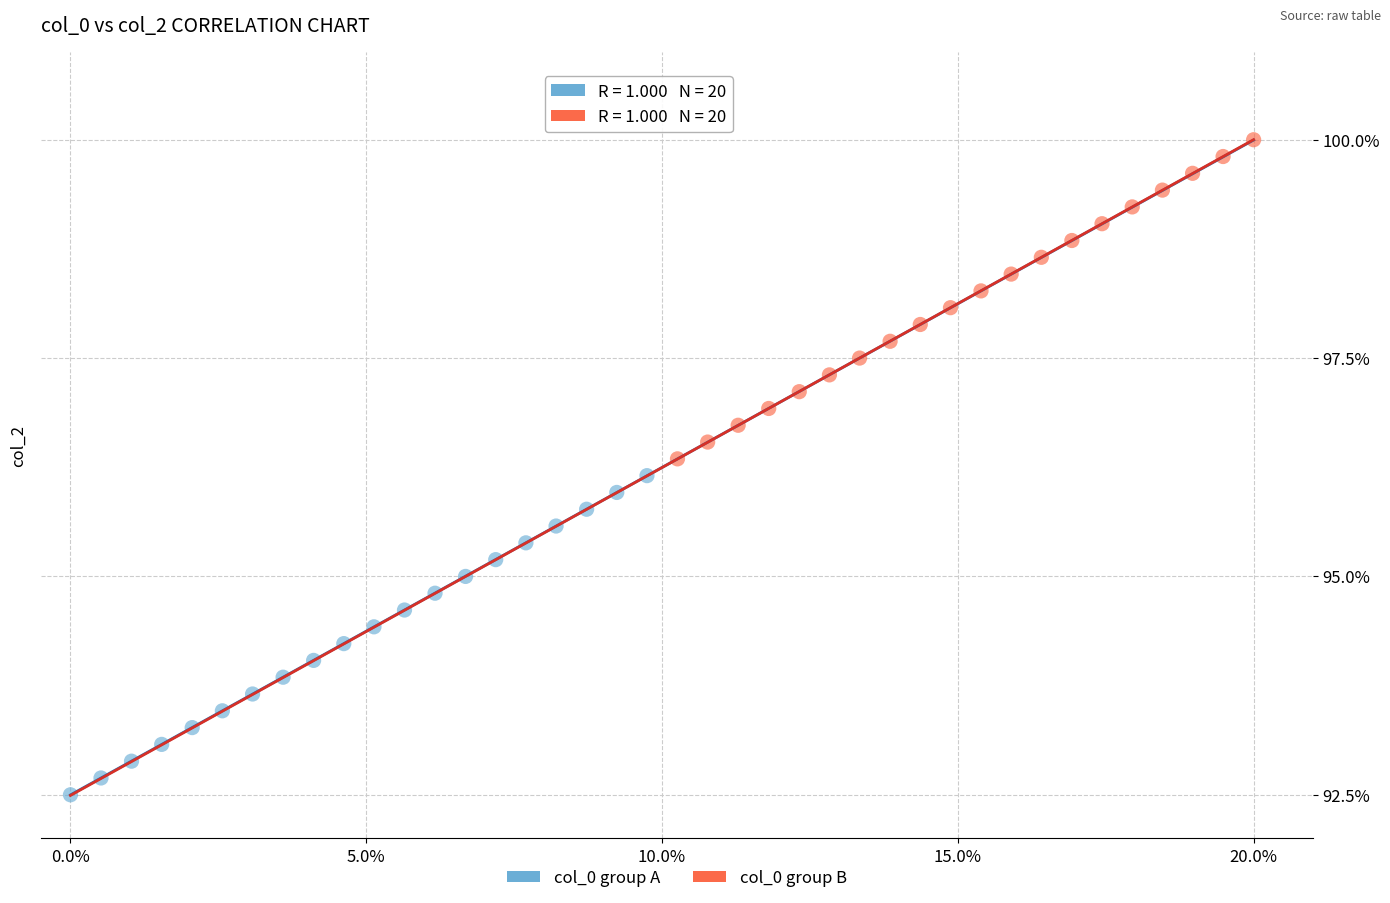

Which series contains the highest Y value?

col_0 group B